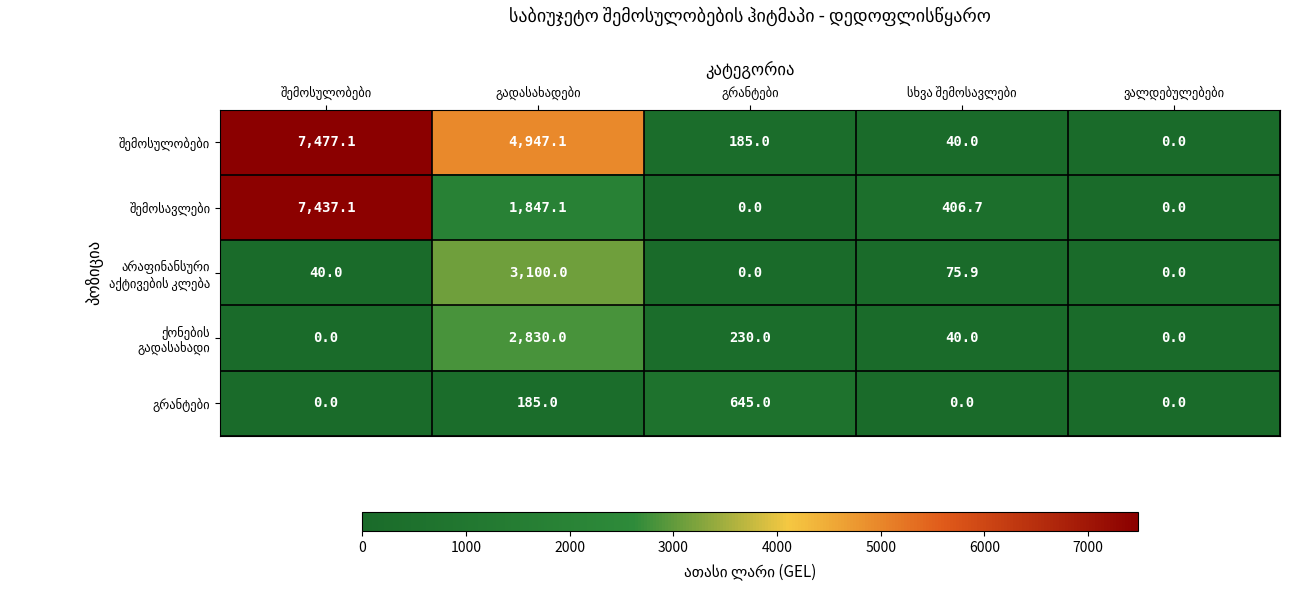

The არაფინანსური აქტივების კლება series shows -1550.1 at გრანტები. True or false?

False